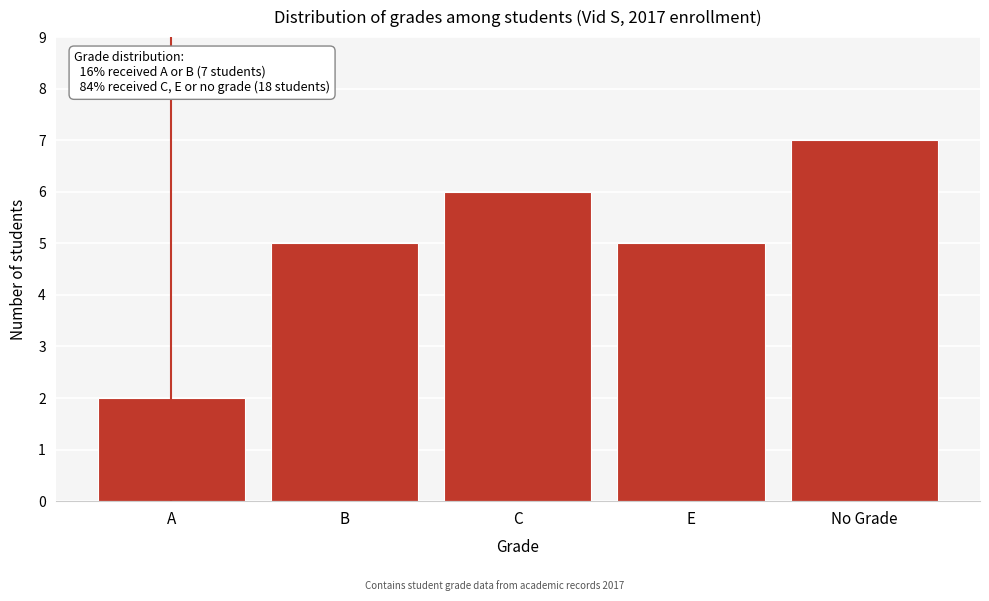

Reading right to left, what are all the values shown in this chart?

No Grade=7	E=5	C=6	B=5	A=2